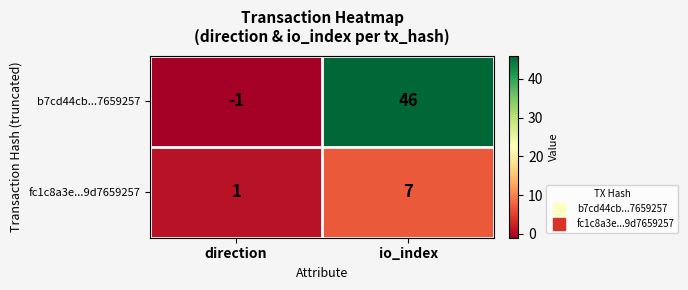

List the series in order of their peak value, lowest first.

fc1c8a3e...9d7659257, b7cd44cb...7659257